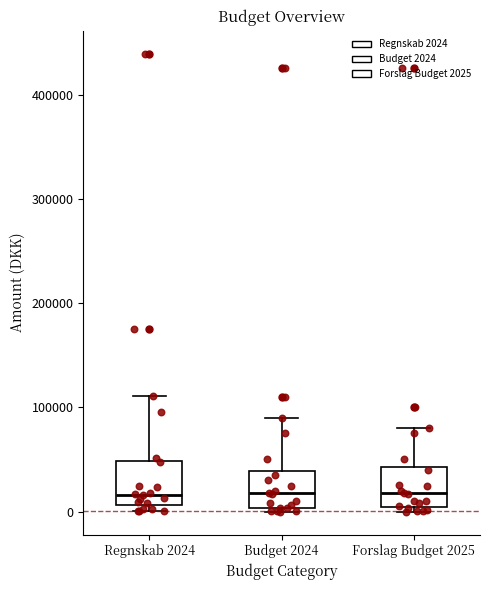

Reading left to right, read every box against the y-axis: the position of its median line, the range the box covers, and the ends of its whiskers. The values are not printed on the chart, so give them approximately, as read against the axis.

Regnskab 2024: median 20000, box 10000 to 50000, whiskers 0 to 110000
Budget 2024: median 20000, box 0 to 40000, whiskers 0 to 90000
Forslag Budget 2025: median 20000, box 0 to 40000, whiskers 0 (just below the box's lower edge) to 80000